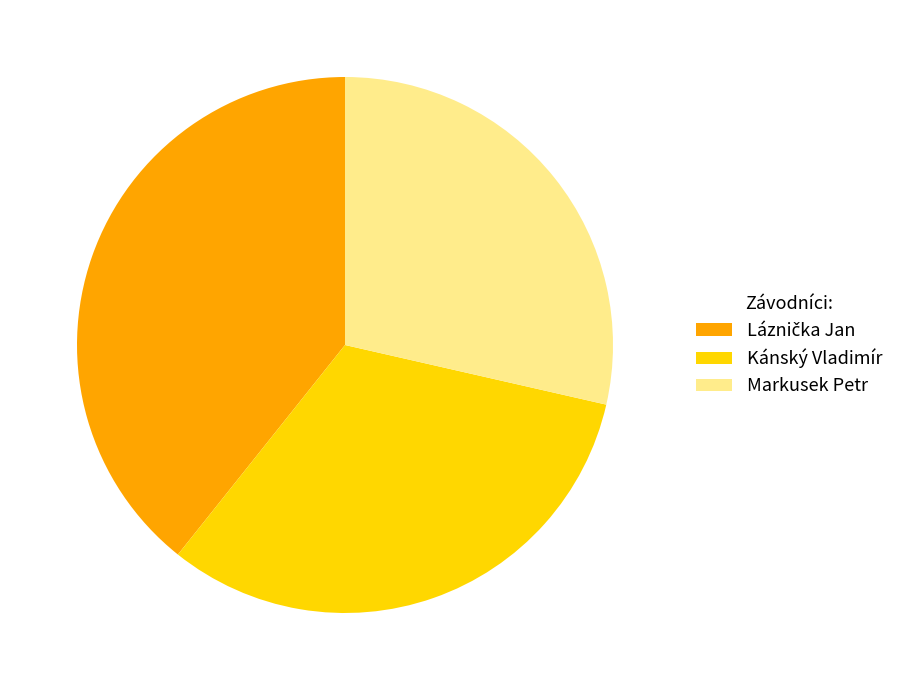

Which slice is the smallest?

Markusek Petr